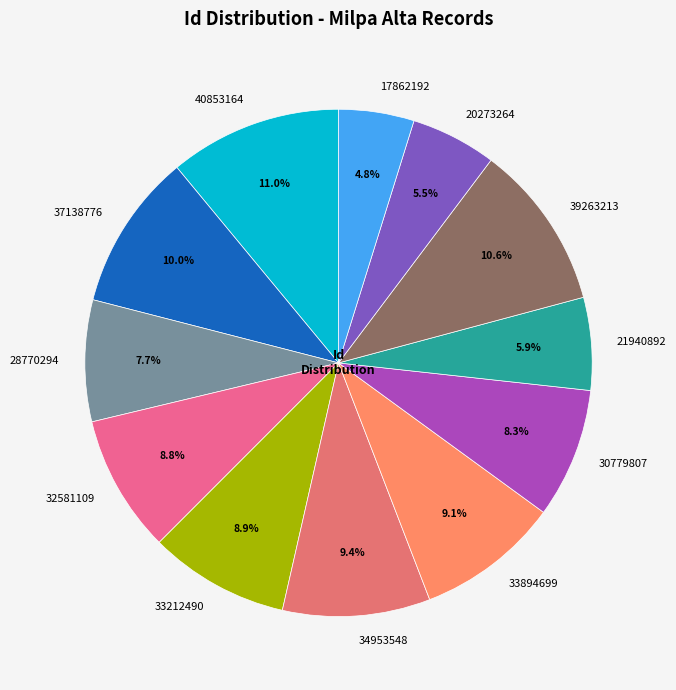

Count the number of slices in the pie.

12